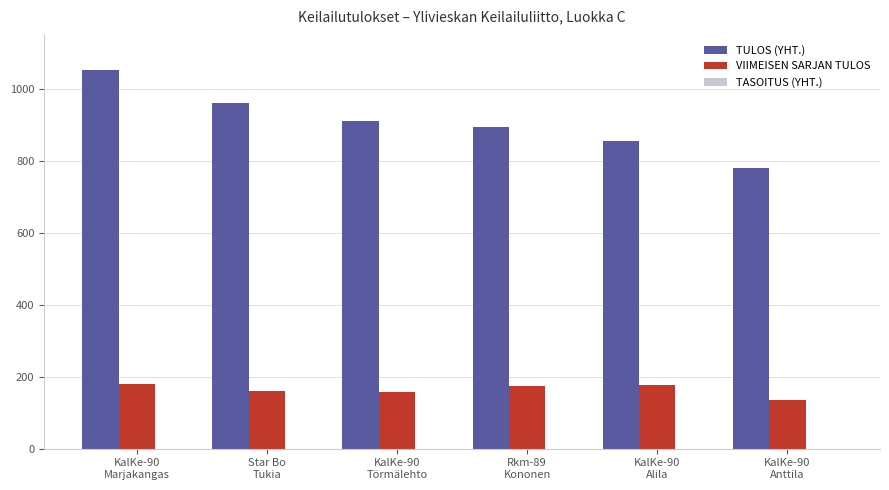

Are the bars grouped side by side (vs. stacked)?

Yes